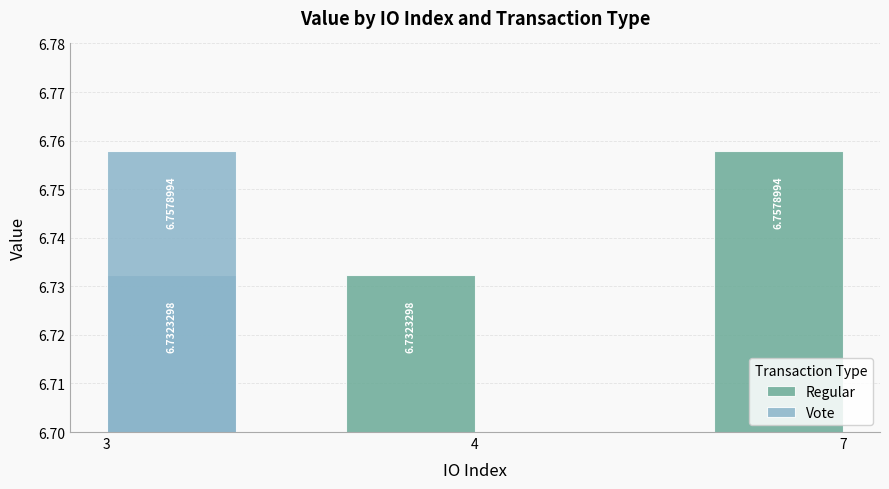

Which category has the lowest value in the Vote series?

3